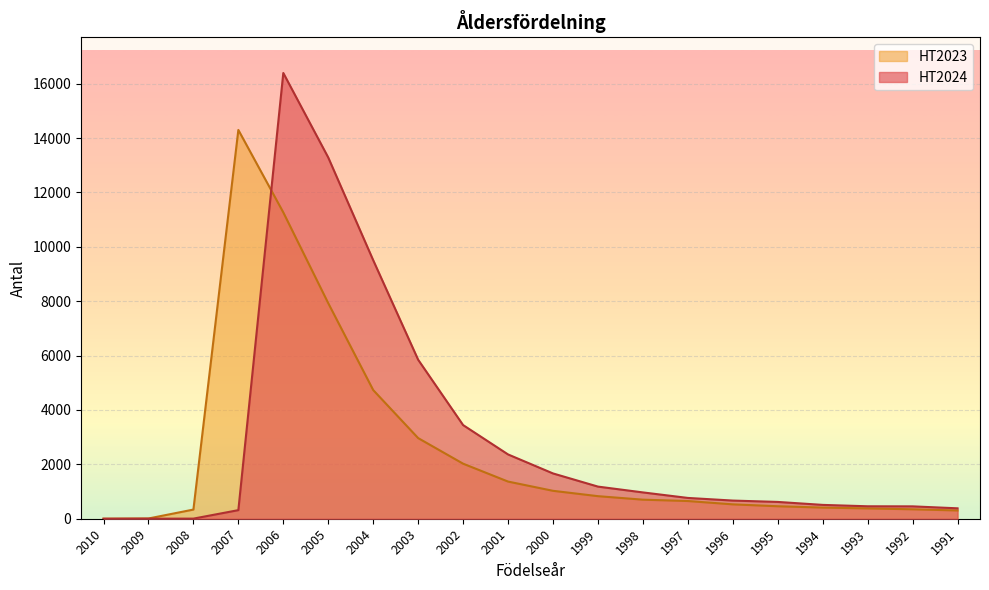

Between which two adjacent categories do HT2023 and HT2024 first intersect?

2007 and 2006